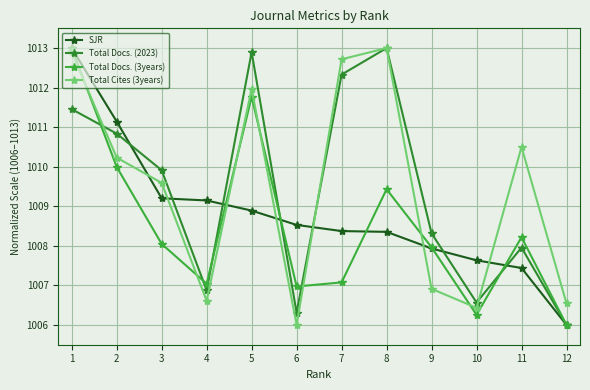

At which category does Total Docs. (2023) reach its first local peak?

5